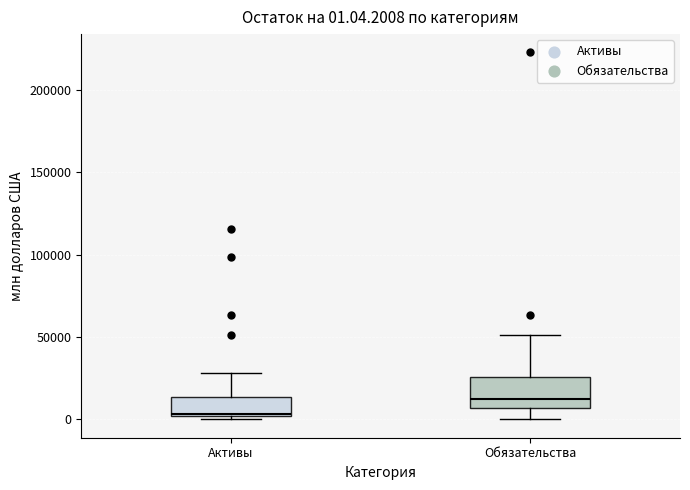

Which box has the lowest median line?

Активы